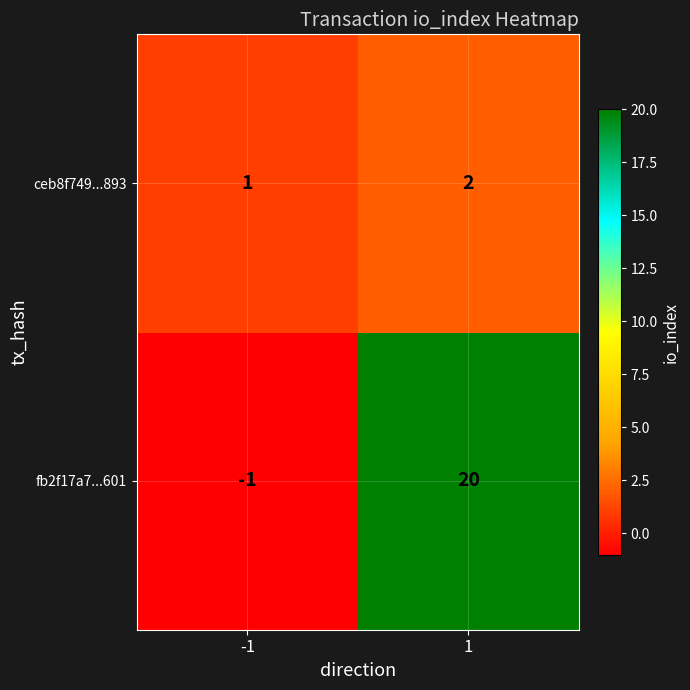

At 1, list the series in order from smallest to largest.

ceb8f749...893, fb2f17a7...601